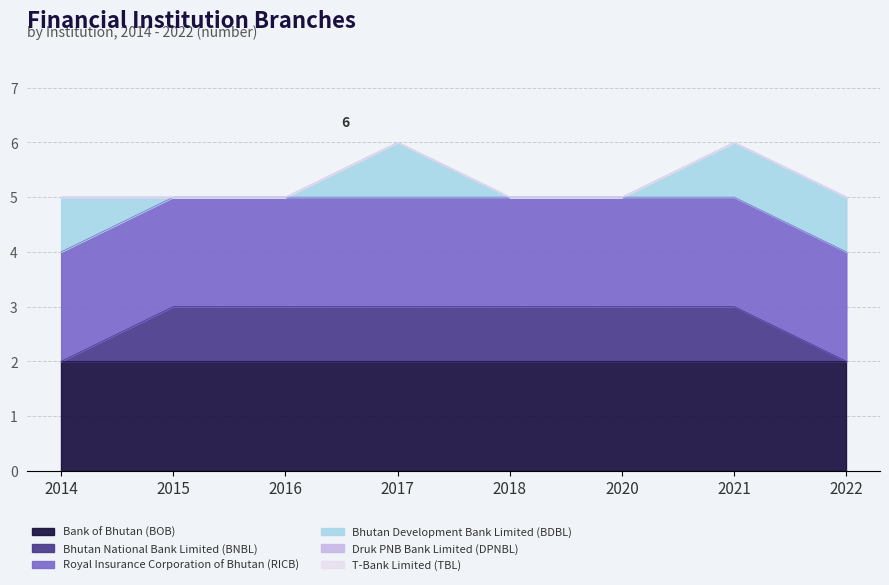

How many interior local peaks does the Bhutan Development Bank Limited (BDBL) series have?

1